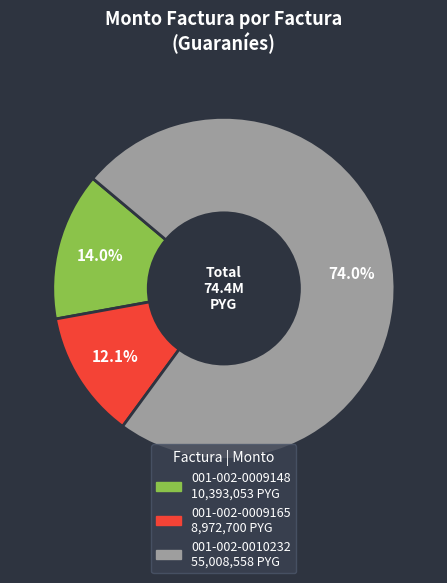

Does 001-002-0009148 represent more than half of the total?

No